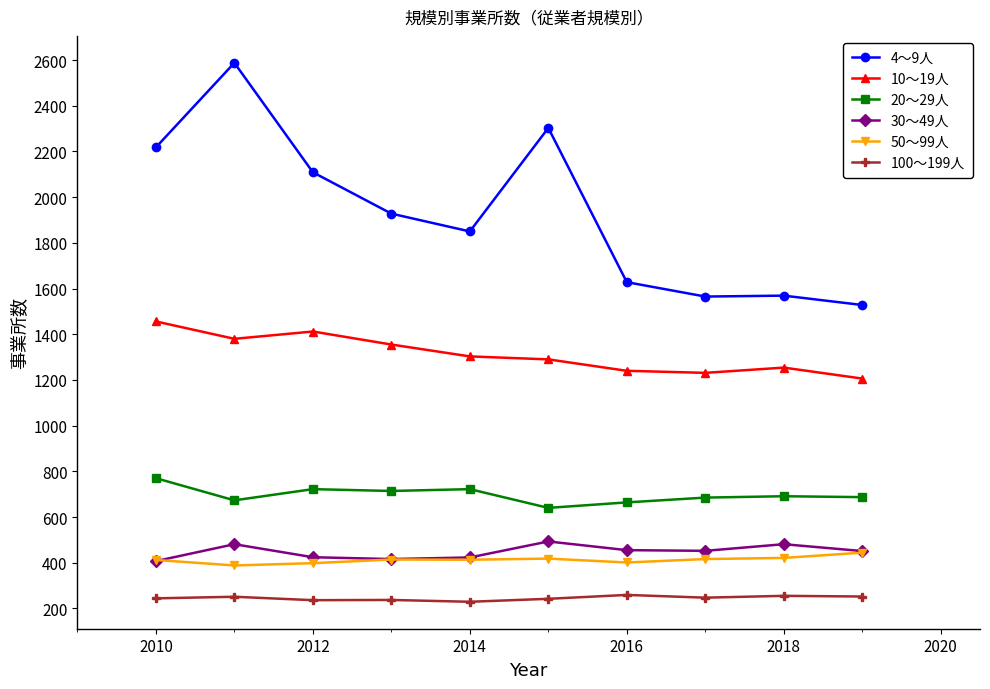

True or false: 30～49人 has more than 1 interior local peaks.

True